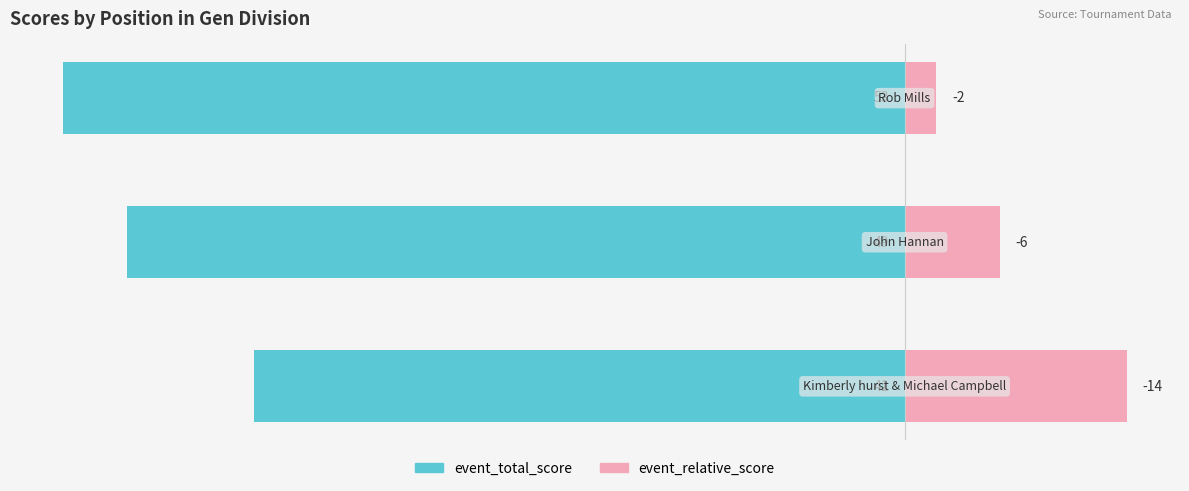

List the series in order of their peak value, highest first.

event_relative_score, event_total_score